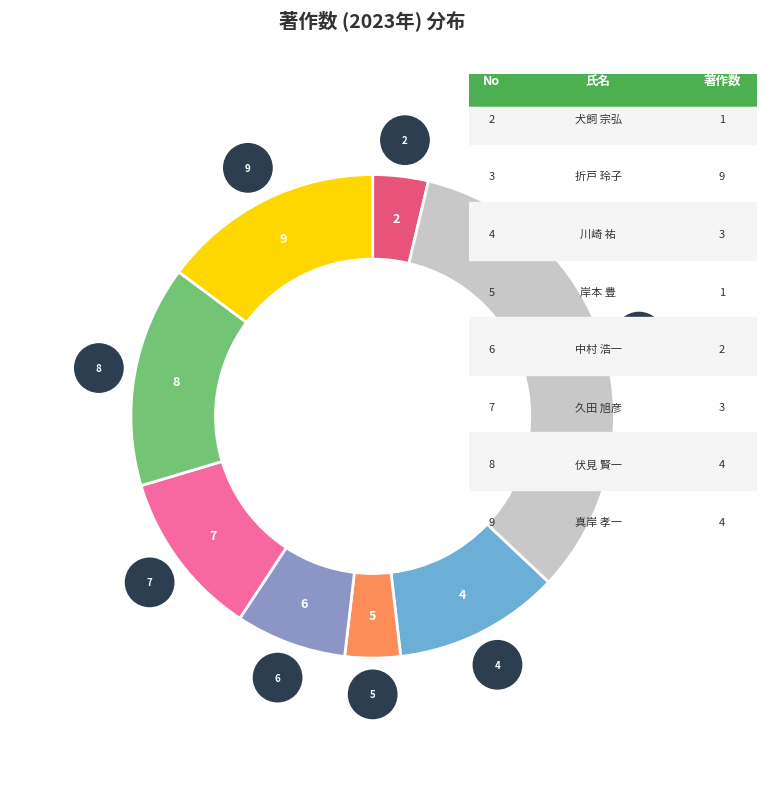

Is there any slice that represents more than half of the pie?

No